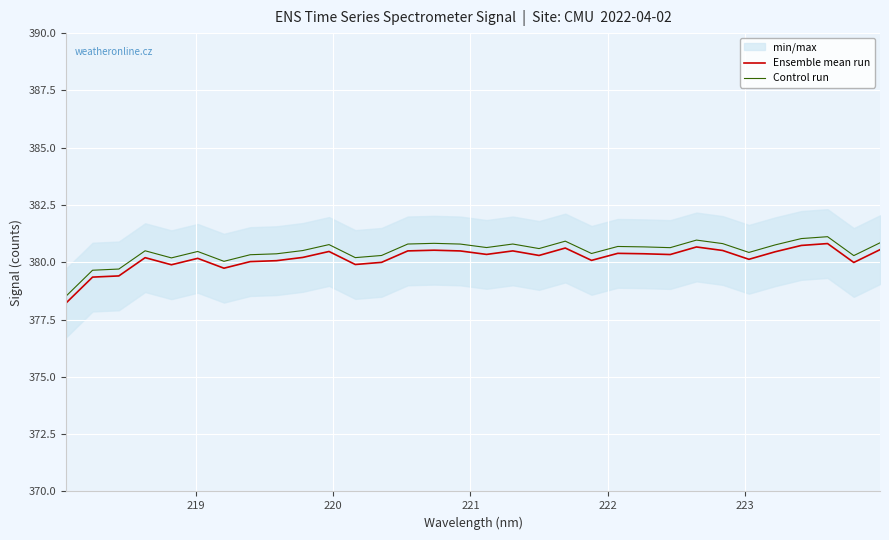

True or false: Ensemble mean run and Control run cross at least once.

False